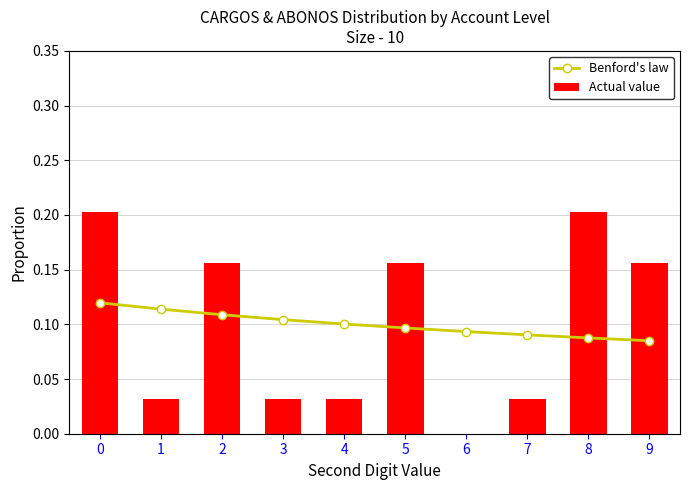

Rank the series at 0 from highest to lowest value.

Actual value, Benford's law